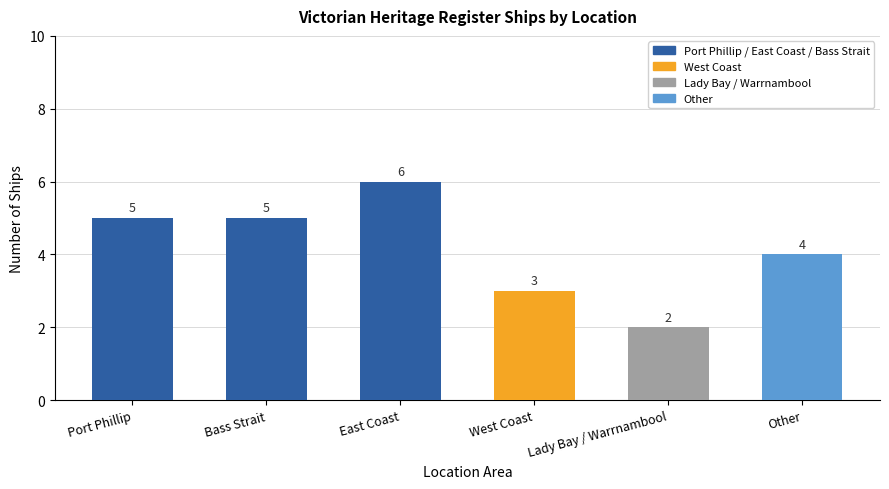

What is the smallest value displayed?

2